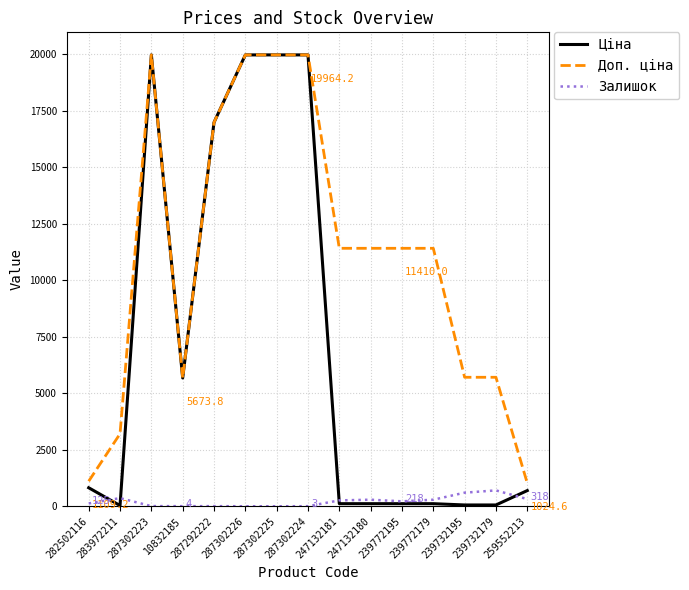

What position from the right is 287302225?

9